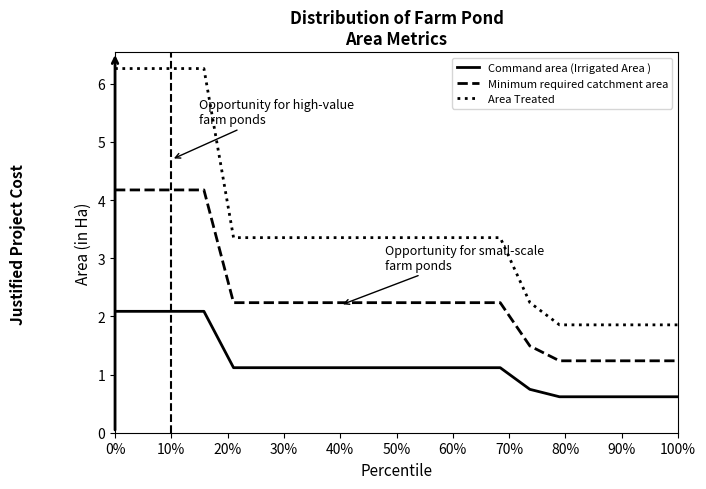

Reading left to right, what are all the values shown in this chart?

Command area (Irrigated Area ): 2.1	2.1	2.1	2.1	1.1	1.1	1.1	1.1	1.1	1.1	1.1	1.1	1.1	1.1	0.7	0.6	0.6	0.6	0.6	0.6
Minimum required catchment area: 4.2	4.2	4.2	4.2	2.2	2.2	2.2	2.2	2.2	2.2	2.2	2.2	2.2	2.2	1.5	1.2	1.2	1.2	1.2	1.2
Area Treated: 6.3	6.3	6.3	6.3	3.4	3.4	3.4	3.4	3.4	3.4	3.4	3.4	3.4	3.4	2.2	1.9	1.9	1.9	1.9	1.9